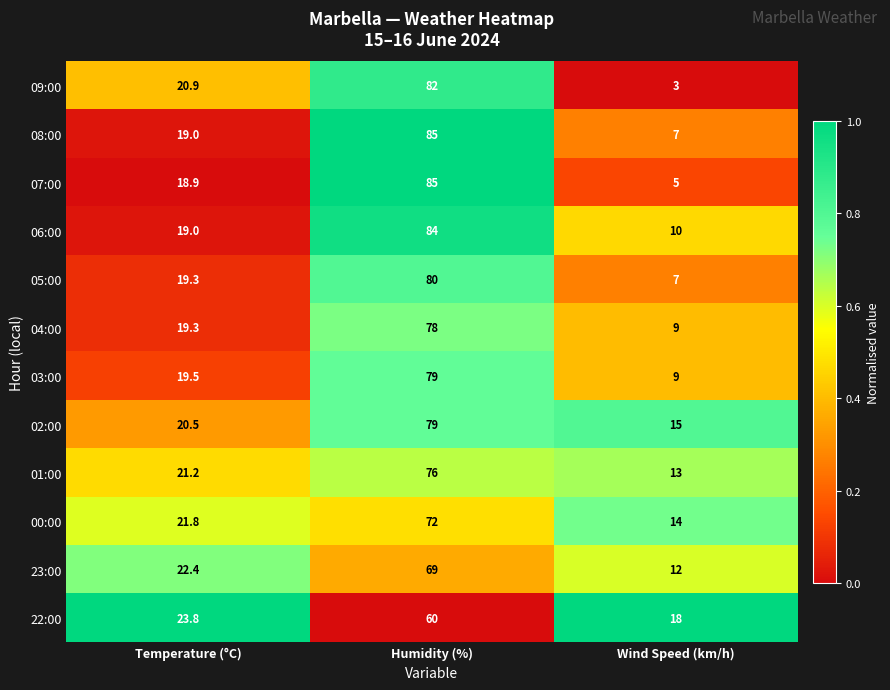

How many categories are shown in the chart?

3